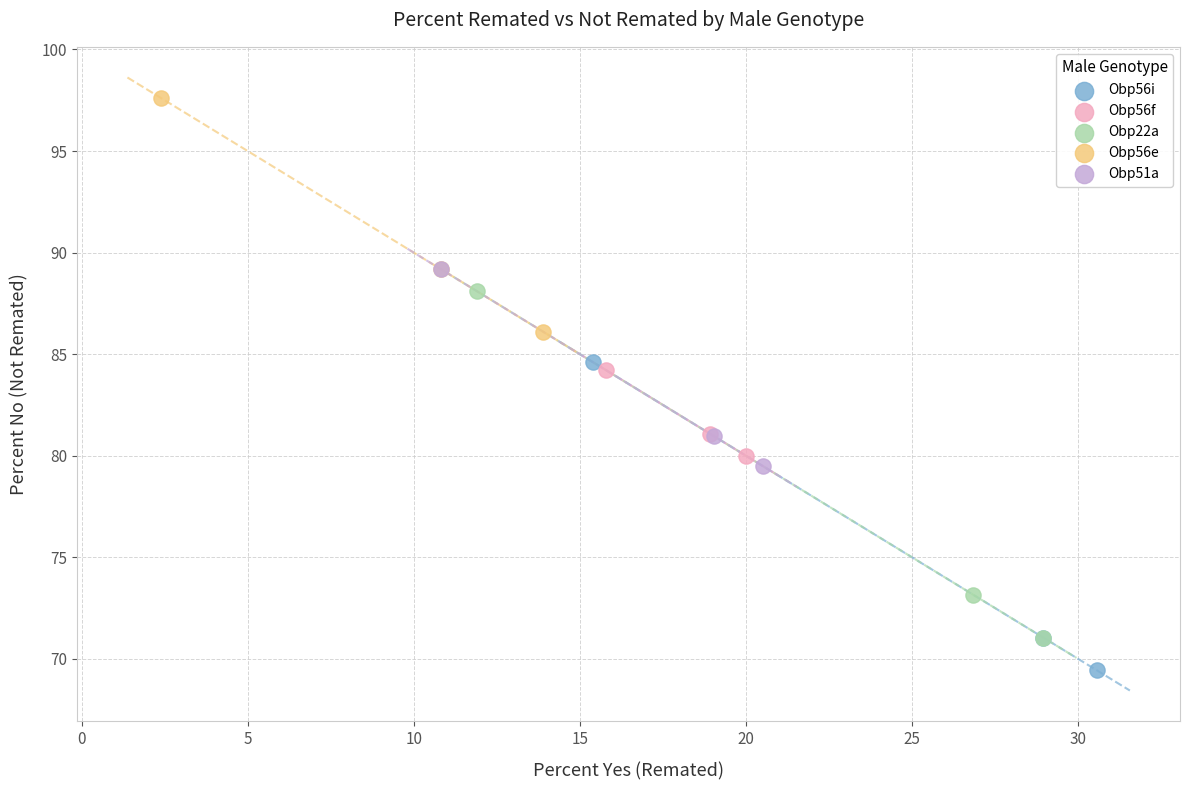

What are all the series names shown in the legend?

Obp56i, Obp56f, Obp22a, Obp56e, Obp51a